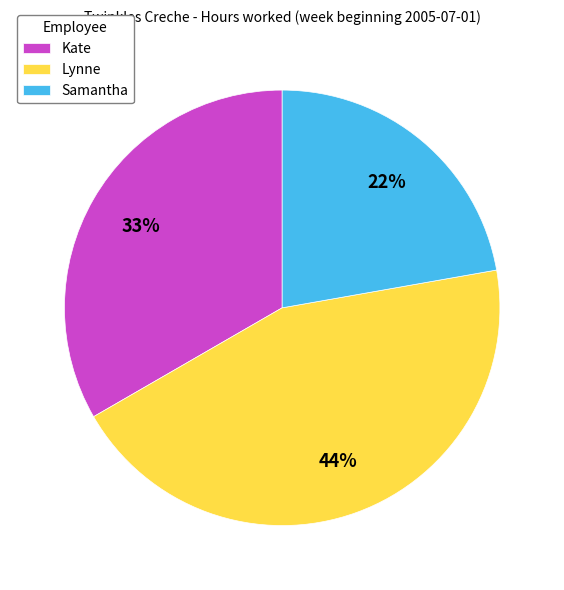

Is Lynne the majority of the pie?

No